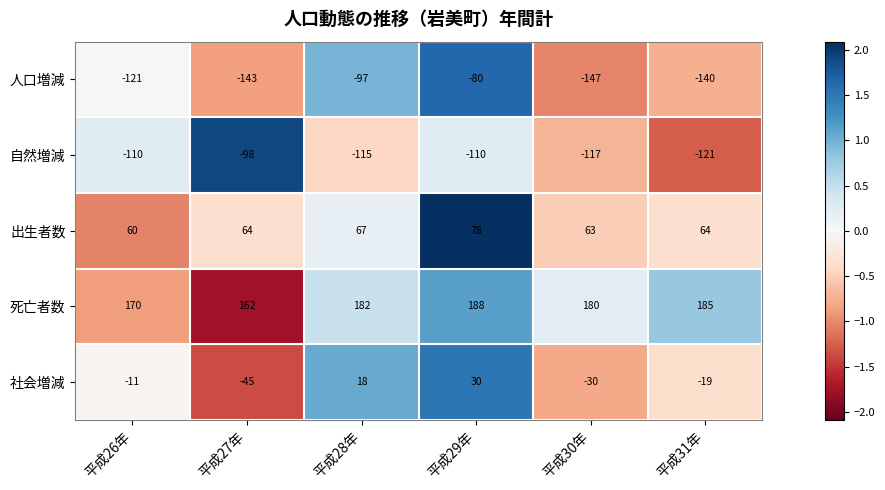

Reading right to left, extract all data points from this chart.

人口増減: -140	-147	-80	-97	-143	-121
自然増減: -121	-117	-110	-115	-98	-110
出生者数: 64	63	78	67	64	60
死亡者数: 185	180	188	182	162	170
社会増減: -19	-30	30	18	-45	-11